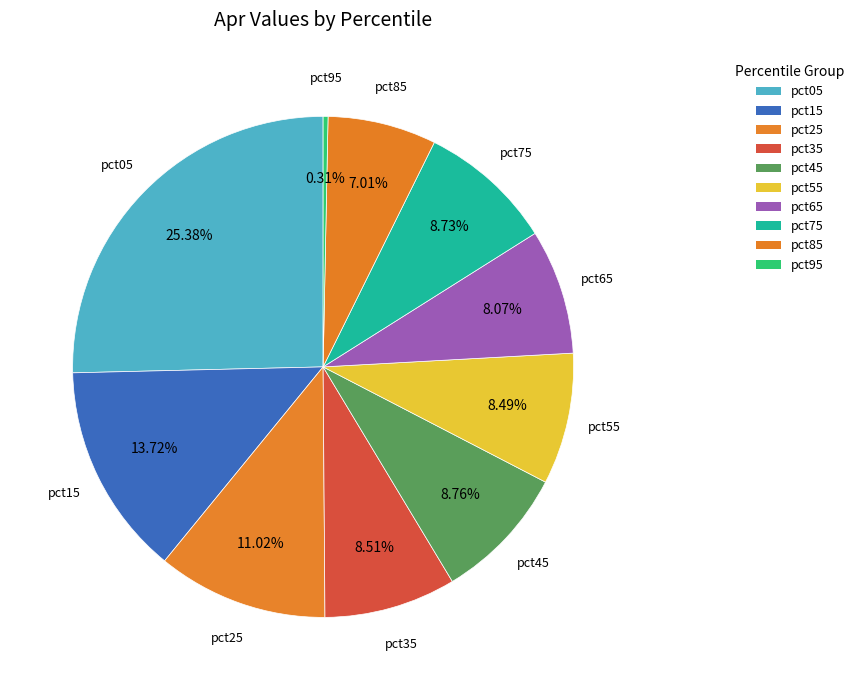

Is pct35 the majority of the pie?

No